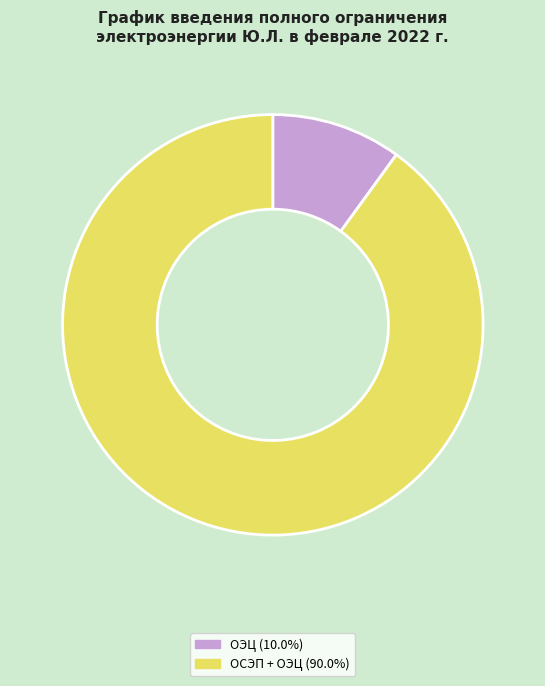

What is the ratio of the value at ОСЭП + ОЭЦ (90.0%) to the value at ОЭЦ (10.0%)?

9.0